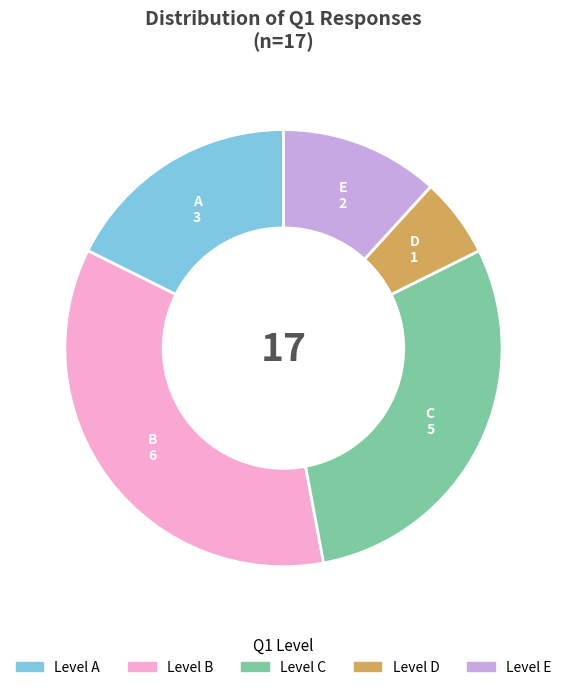

Which category has the smallest portion of the pie?

D